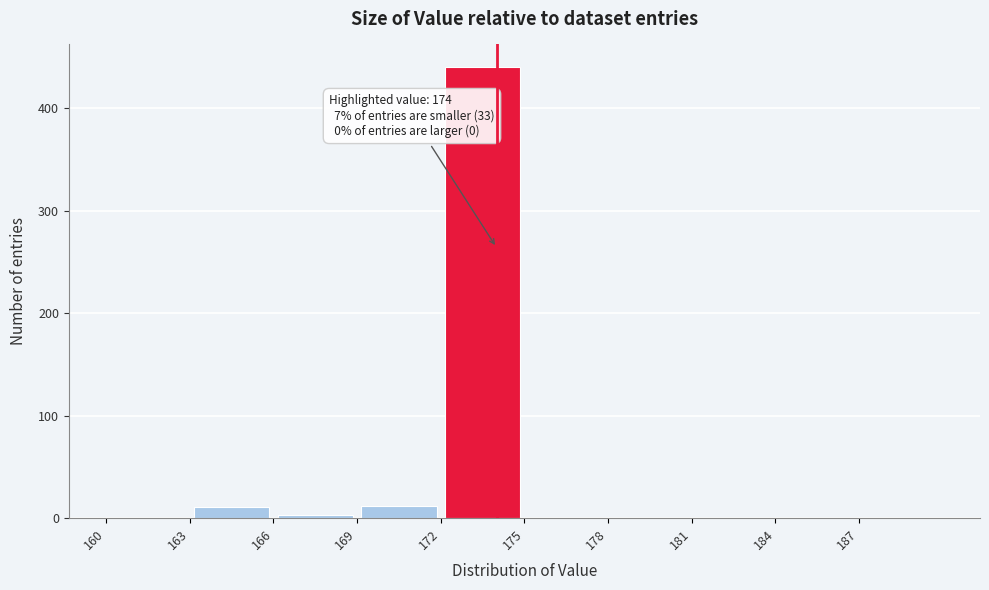

Which range on the x-axis has the tallest bar?

172 to 175